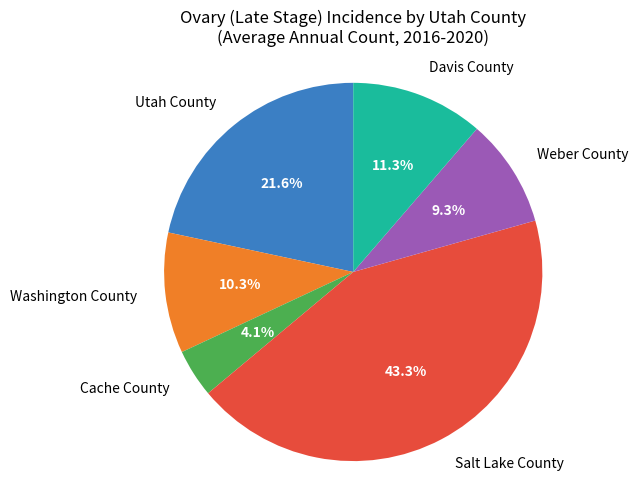

Combined, do Cache County and Washington County account for over 50%?

No